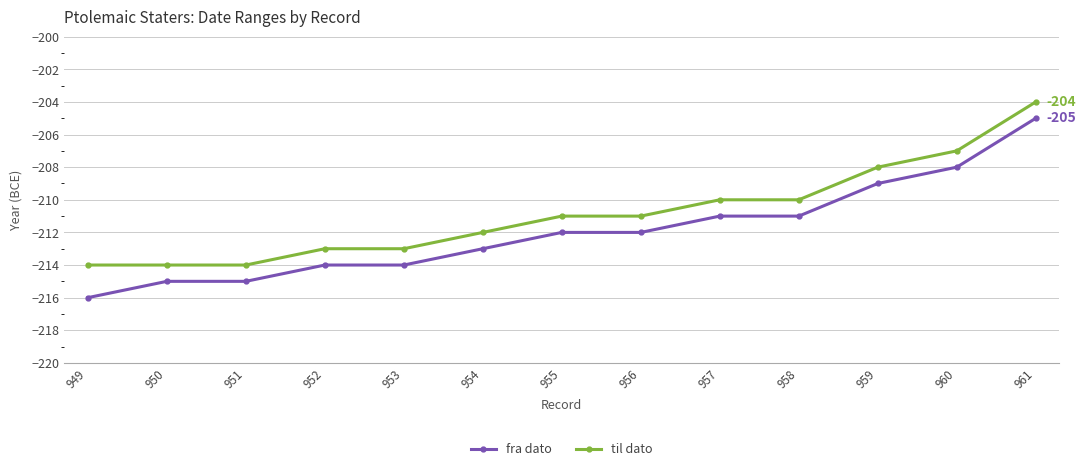

Rank the series by their average value, from highest to lowest.

til dato, fra dato